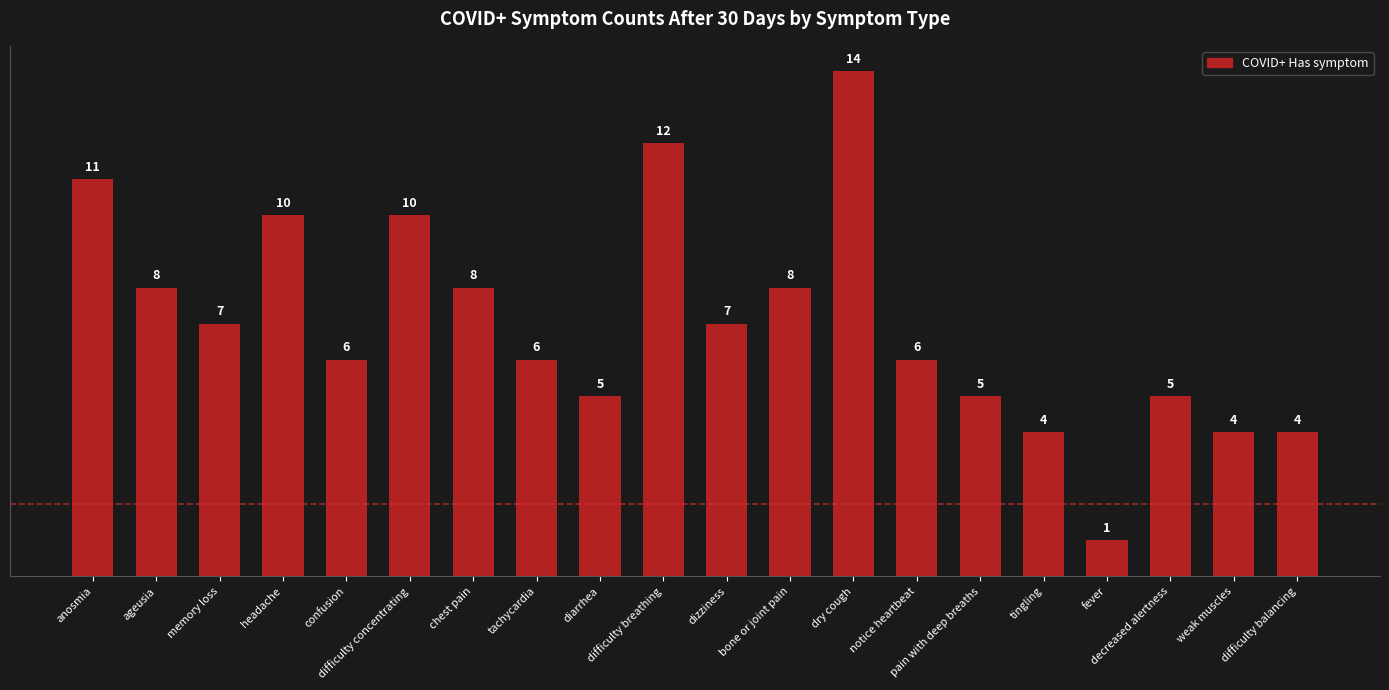

What is the change in value from tachycardia to pain with deep breaths?

-1